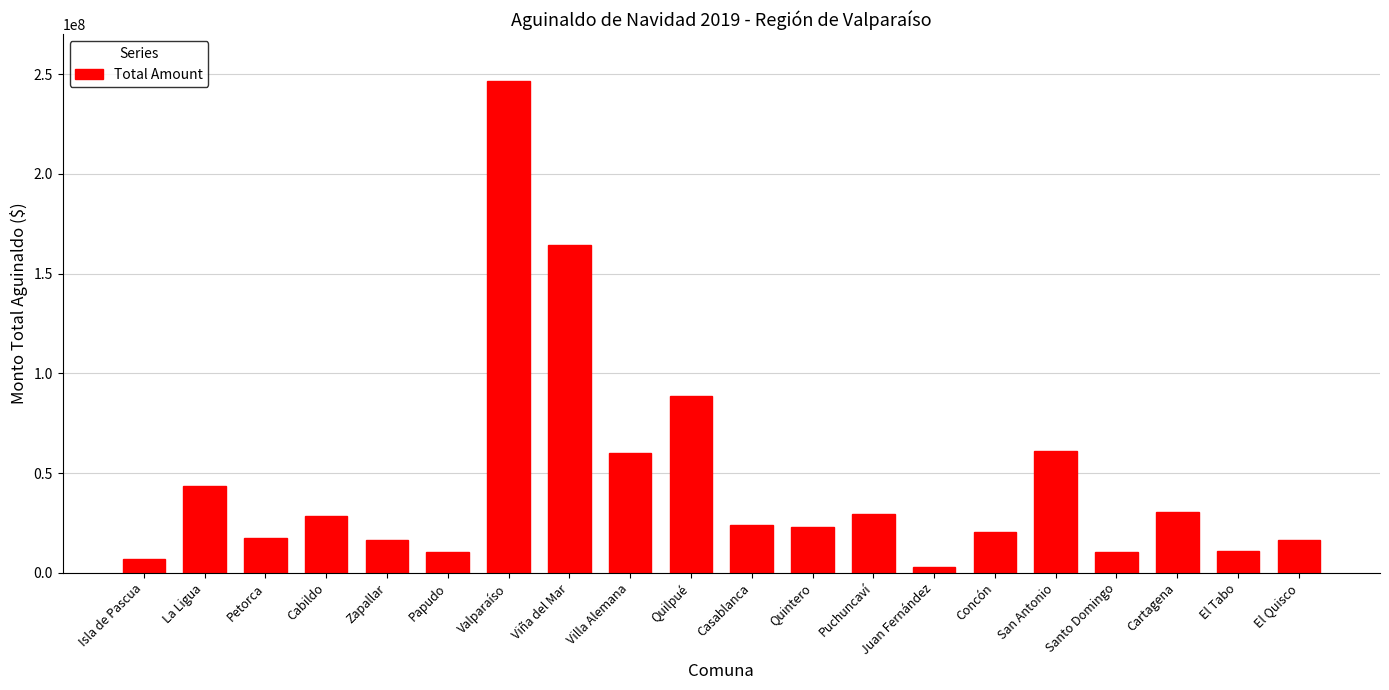

What is the change in value from Cabildo to San Antonio?

+32409783